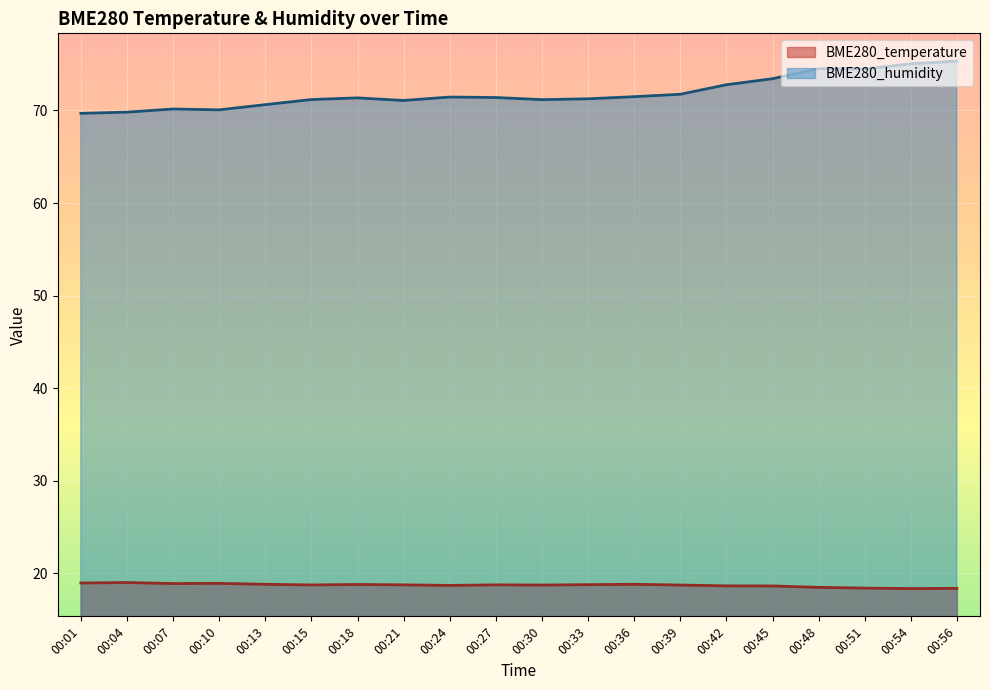

Reading left to right, extract all data points from this chart.

BME280_temperature: 00:01=19.0	00:04=19.0	00:07=18.9	00:10=18.9	00:13=18.8	00:15=18.8	00:18=18.8	00:21=18.8	00:24=18.7	00:27=18.8	00:30=18.8	00:33=18.8	00:36=18.8	00:39=18.8	00:42=18.7	00:45=18.6	00:48=18.5	00:51=18.4	00:54=18.4	00:56=18.4
BME280_humidity: 00:01=69.7	00:04=69.8	00:07=70.2	00:10=70.1	00:13=70.6	00:15=71.2	00:18=71.3	00:21=71.1	00:24=71.4	00:27=71.4	00:30=71.2	00:33=71.2	00:36=71.5	00:39=71.7	00:42=72.8	00:45=73.4	00:48=74.5	00:51=74.5	00:54=75.0	00:56=75.3